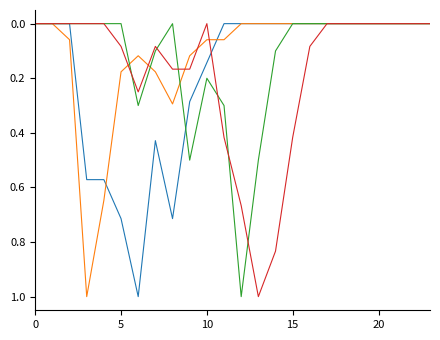

How many lines are shown in the chart?

4